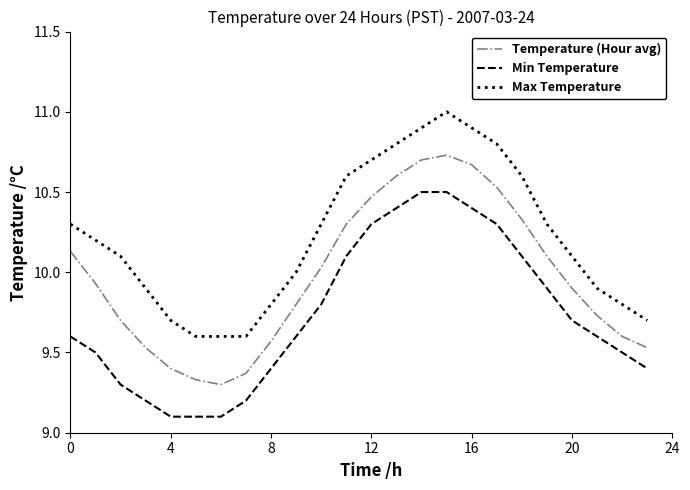

Does the chart display data point markers on the line(s)?

No